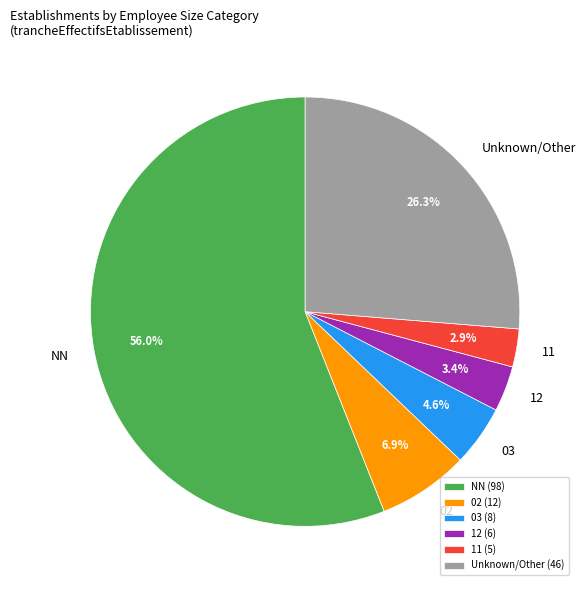

Is NN the majority of the pie?

Yes